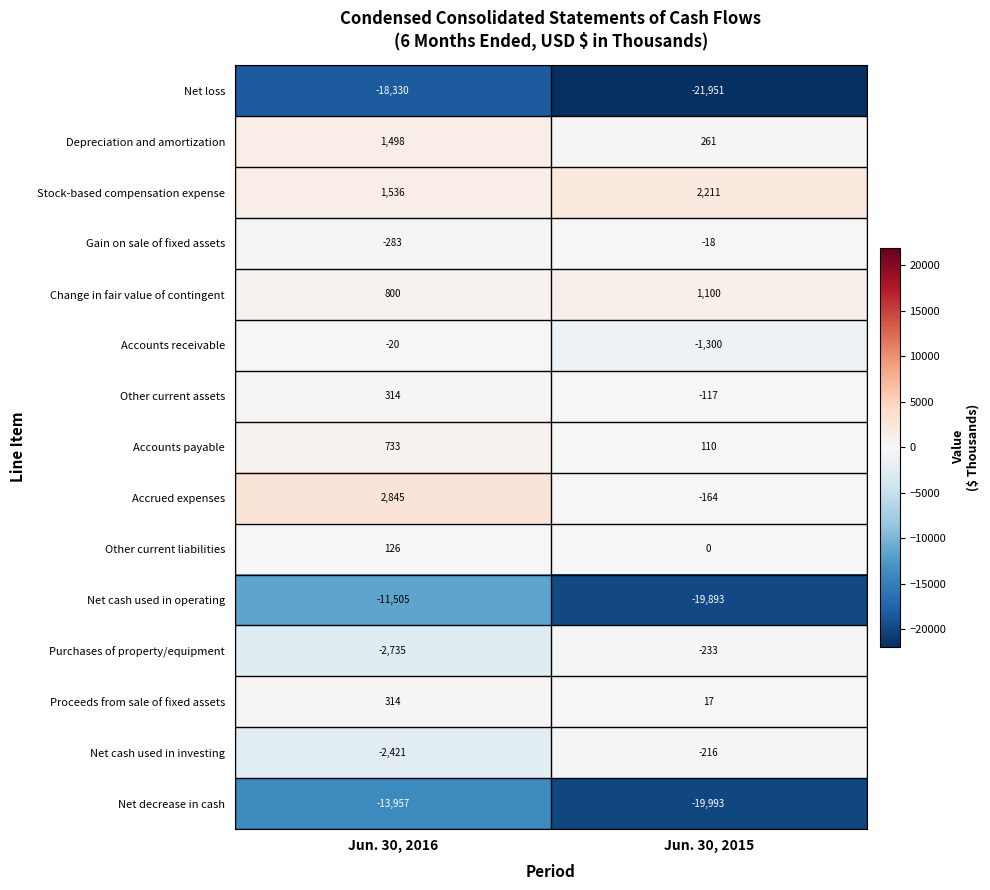

What is the average value of the Net cash used in operating series?

-15699